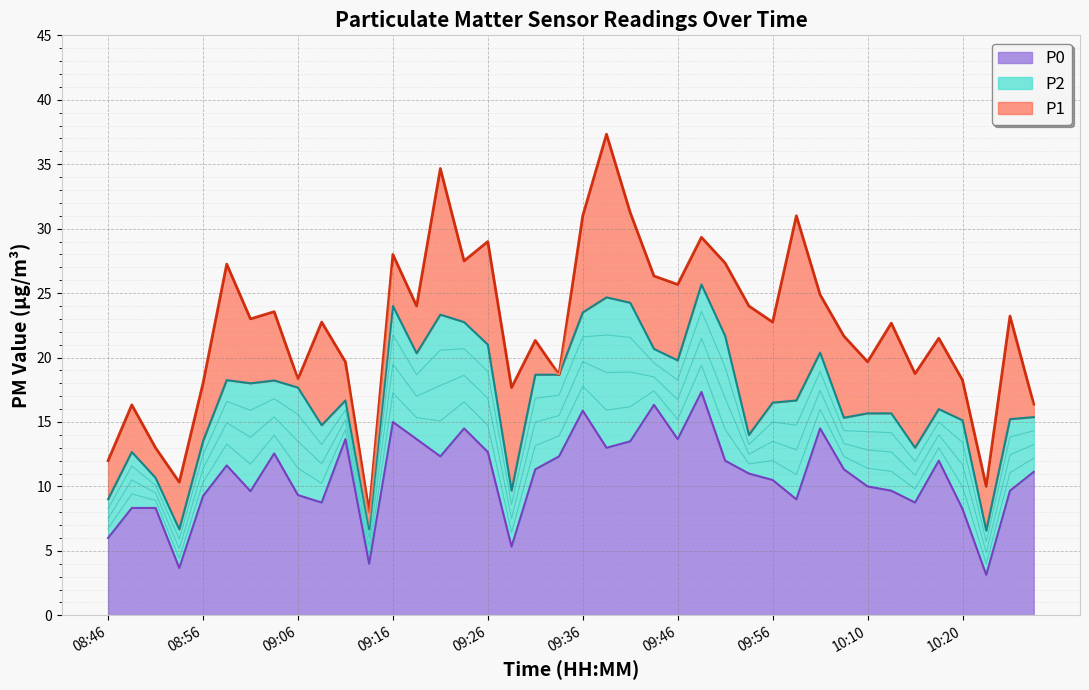

What is the minimum value for P0?

3.1